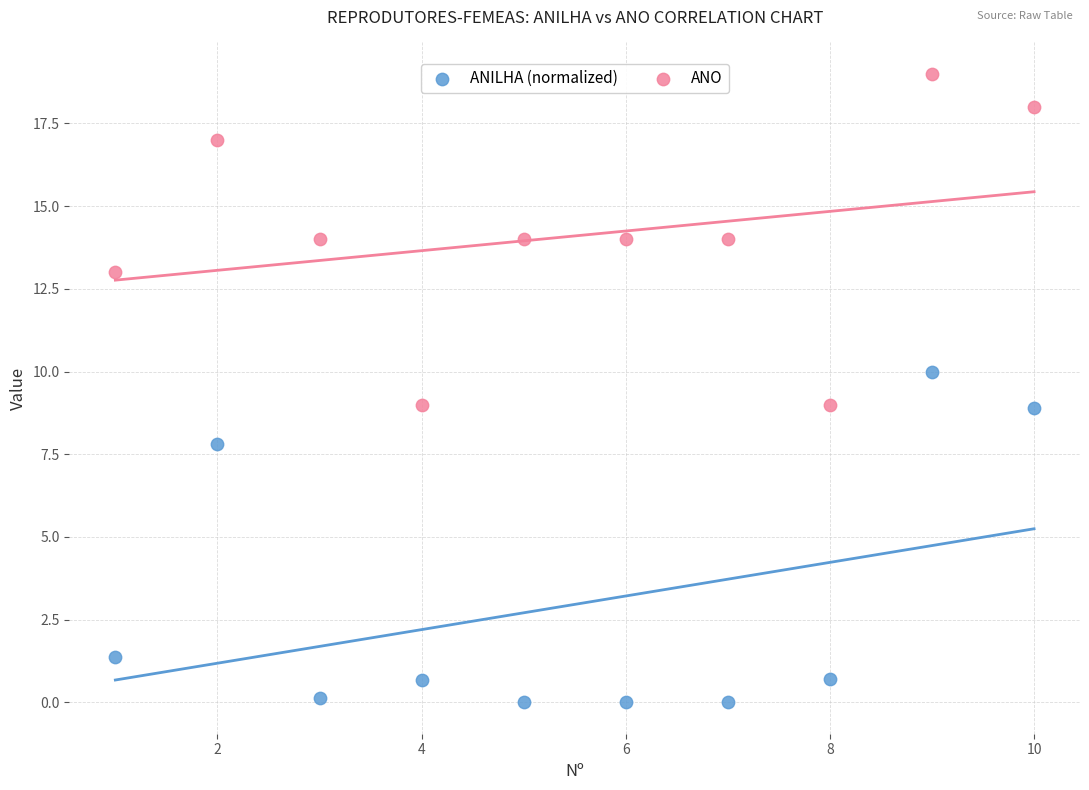

In the ANILHA (normalized) series, what Y value is closest to 5?

7.8